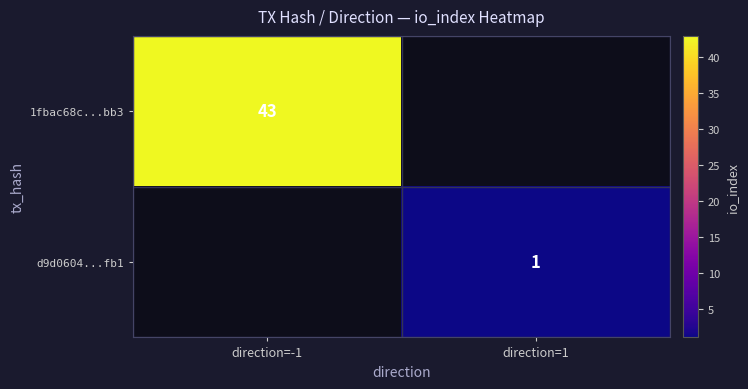

Is it true that 1fbac68c...bb3 equals 43 at direction=-1?

True